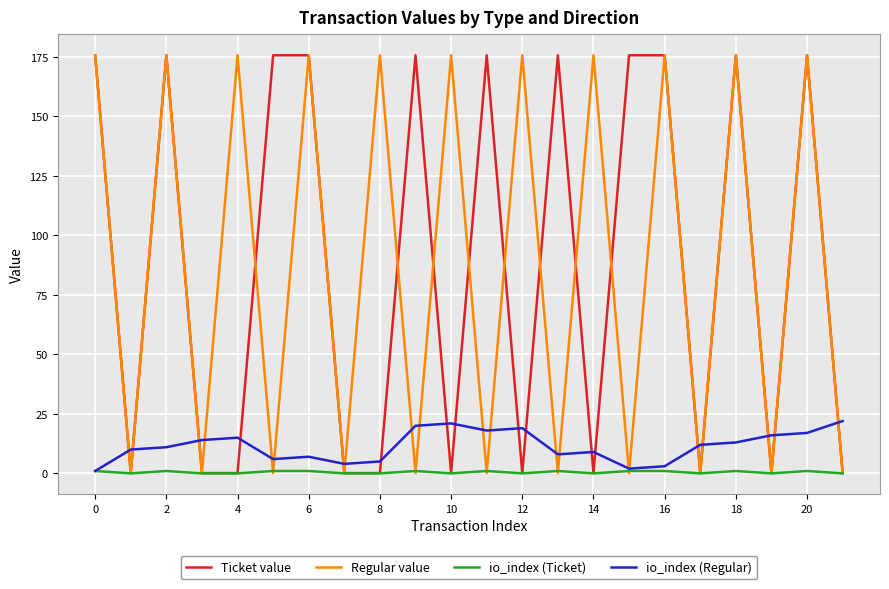

What is the difference between the maximum and minimum values in the io_index (Regular) series?

21.0